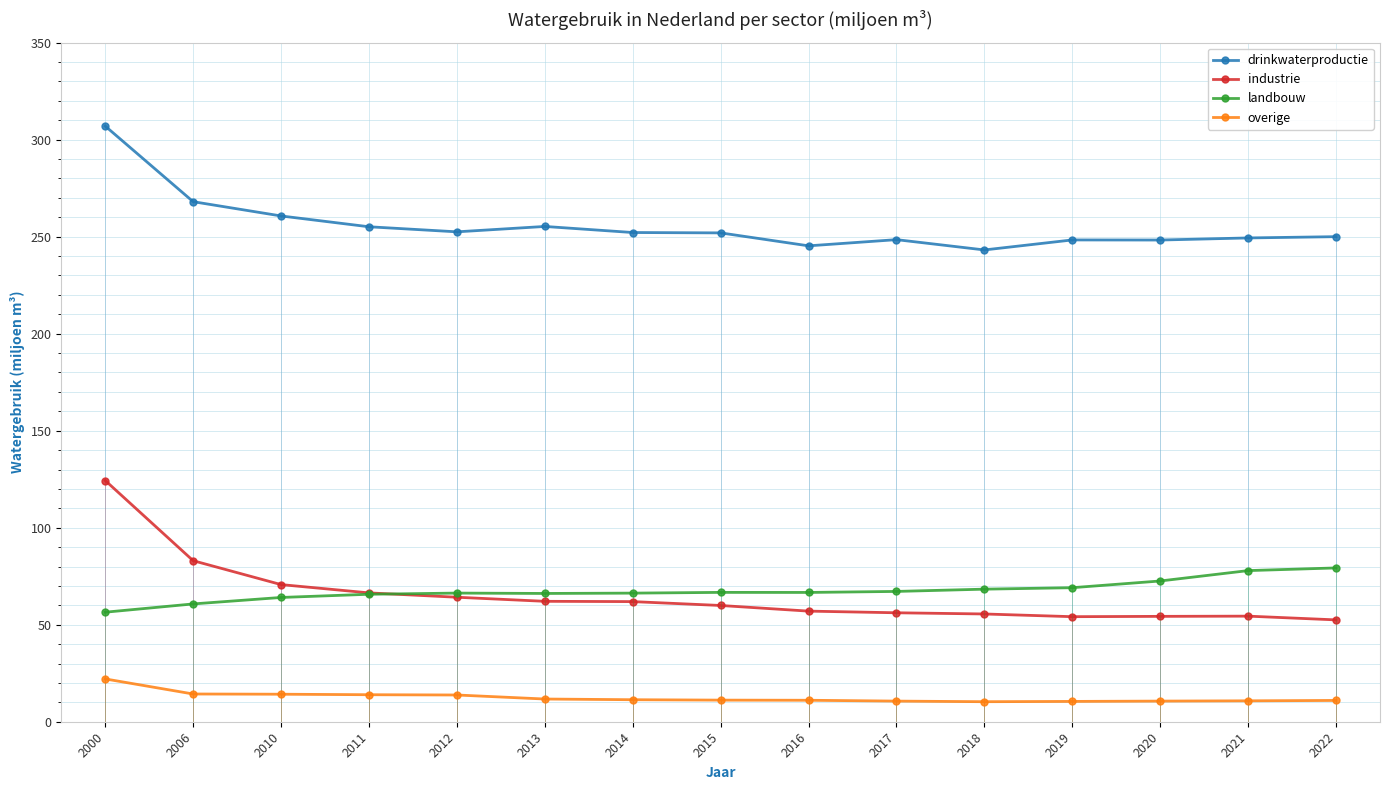

What is the sum of the industrie values at 2019 and 2015?

114.1